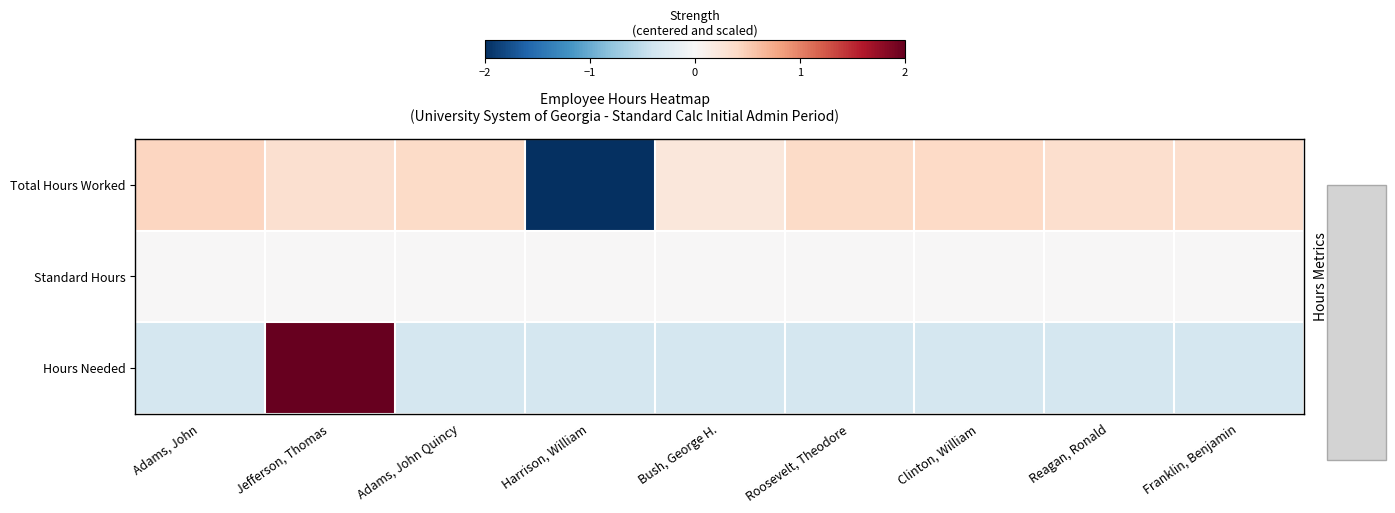

What is the smallest value displayed?

-2.8